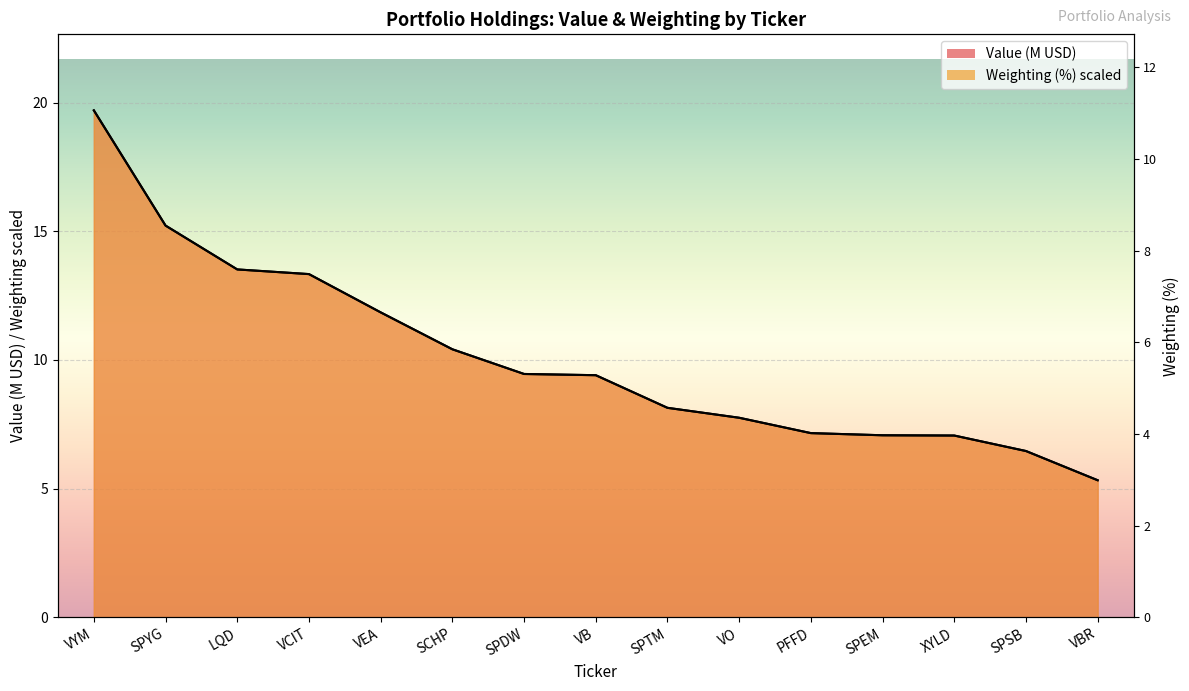

What is the total value across all series at XYLD?

14.1